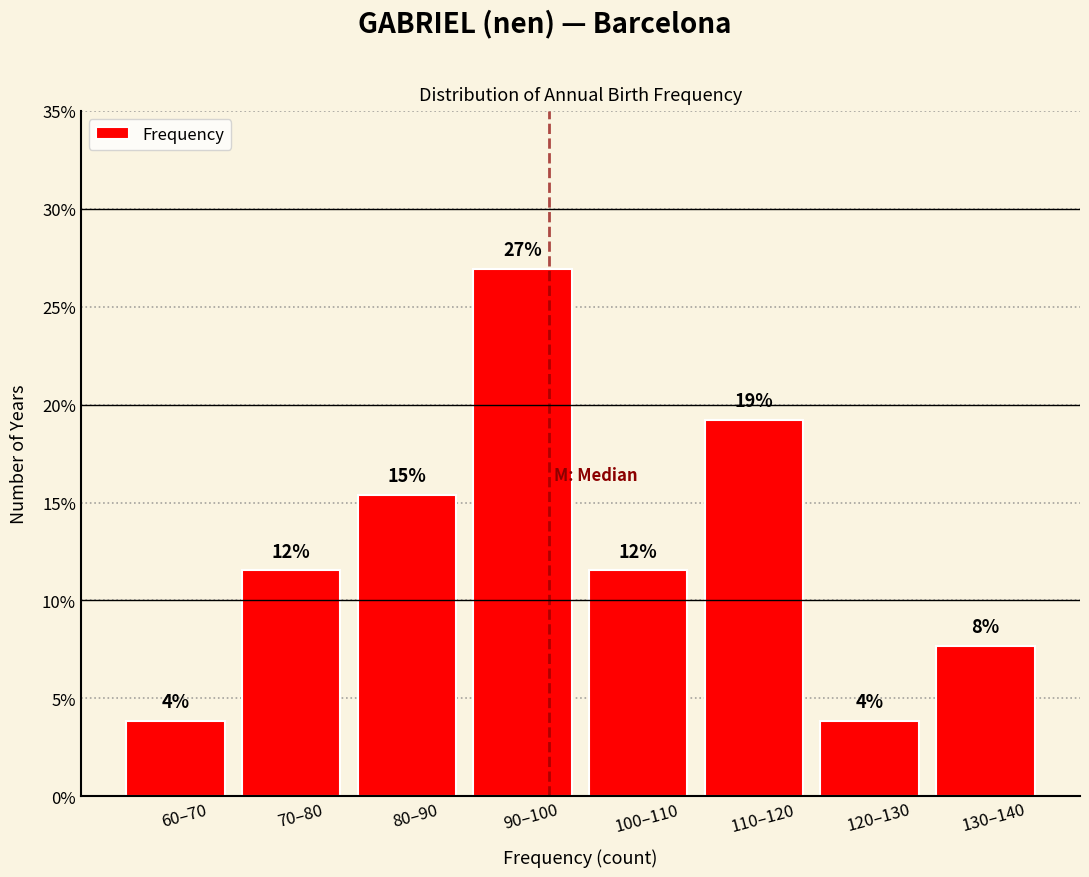

How many bars are there in total?

8